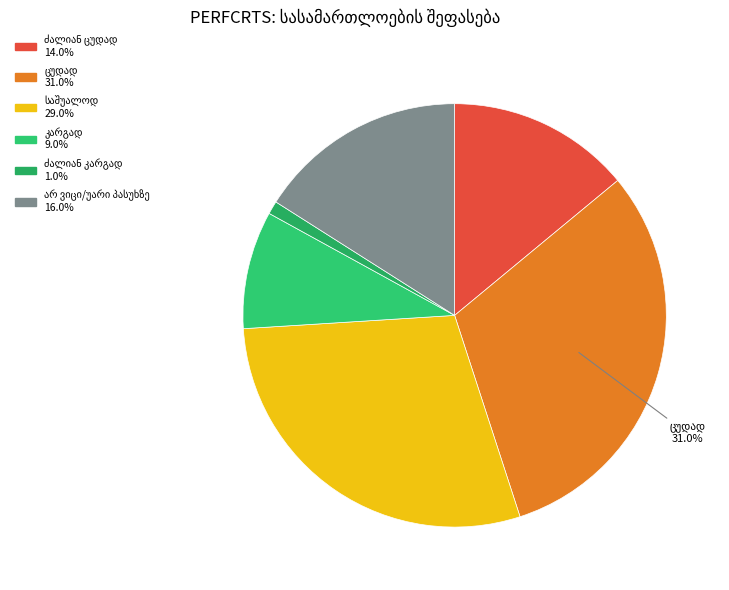

What percentage is NOT represented by ძალიან კარგად?

99.0%